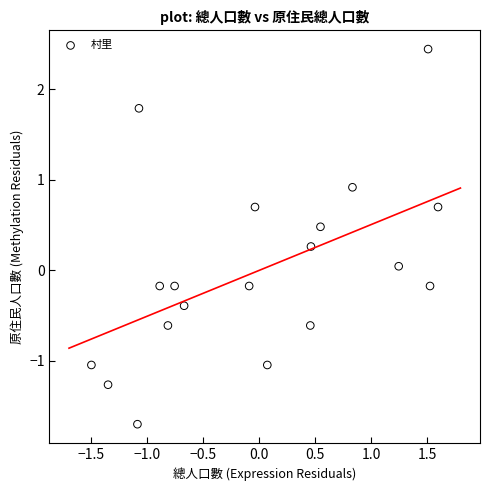

What is the range of Y values (max minus min)?

4.1